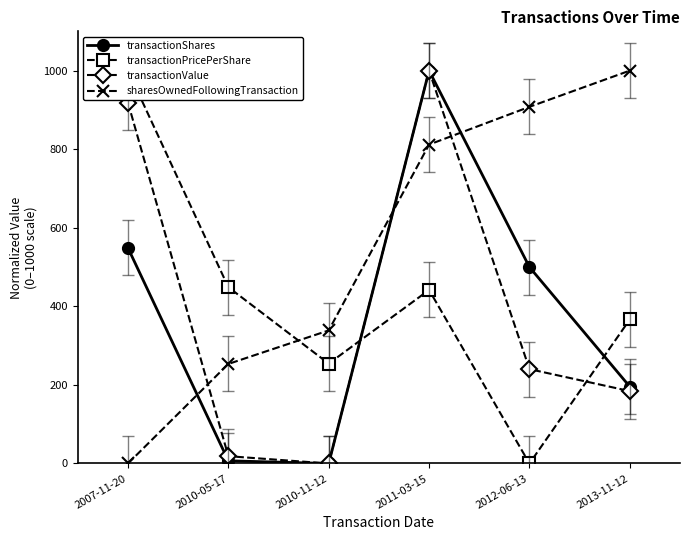

How many values in the transactionShares series exceed 499?

3